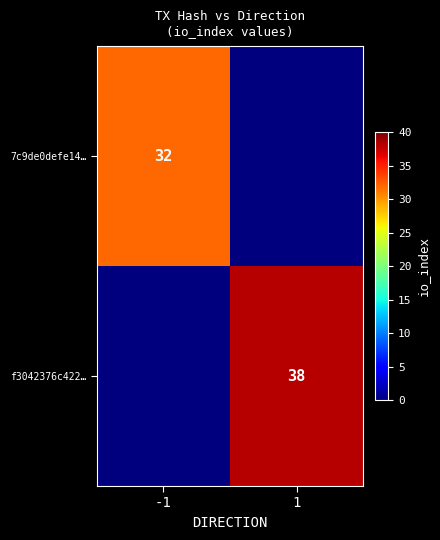

The 7c9de0defe14… series shows 32 at -1. True or false?

True